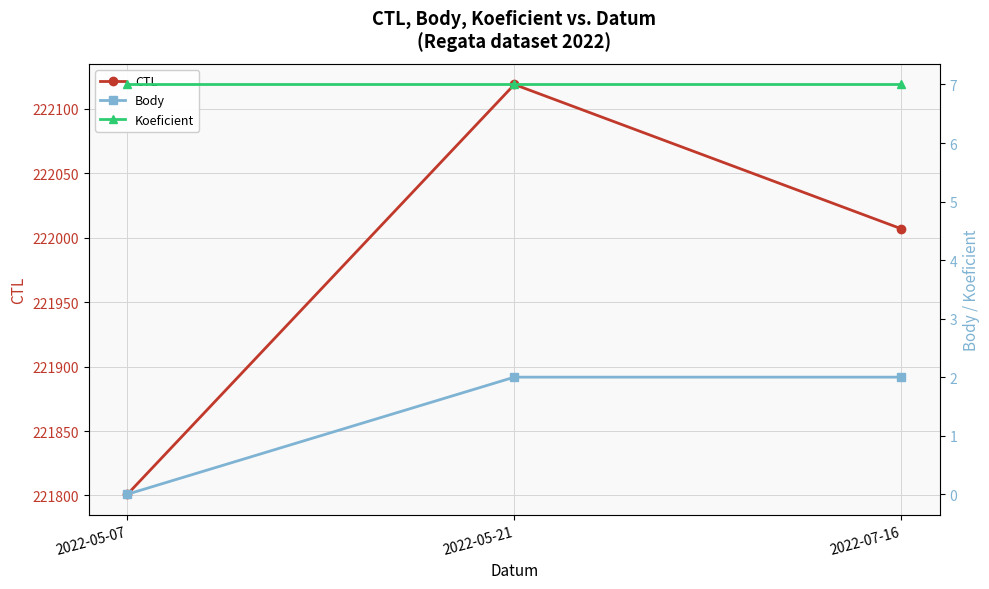

What is the sum of the CTL values at 2022-05-07 and 2022-05-21?

443920